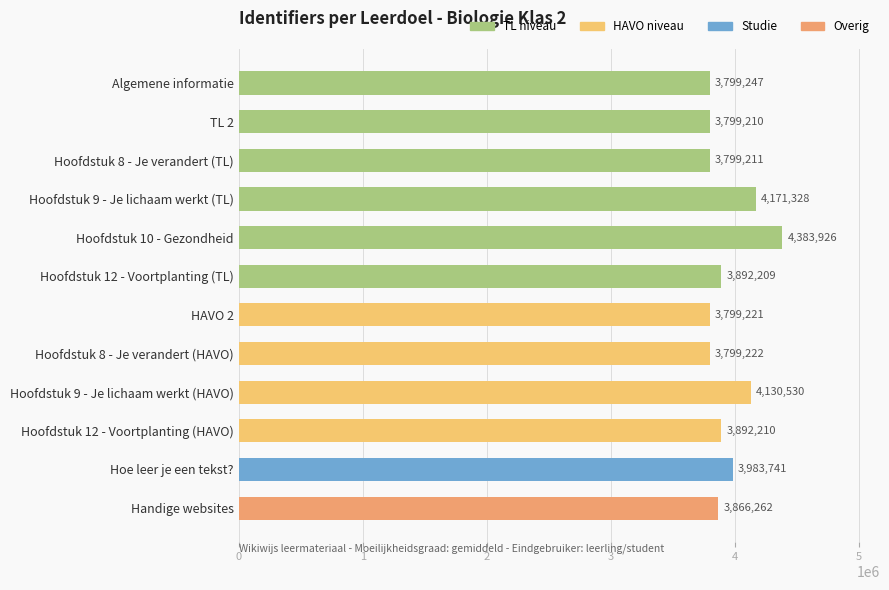

How many series are shown in this chart?

1